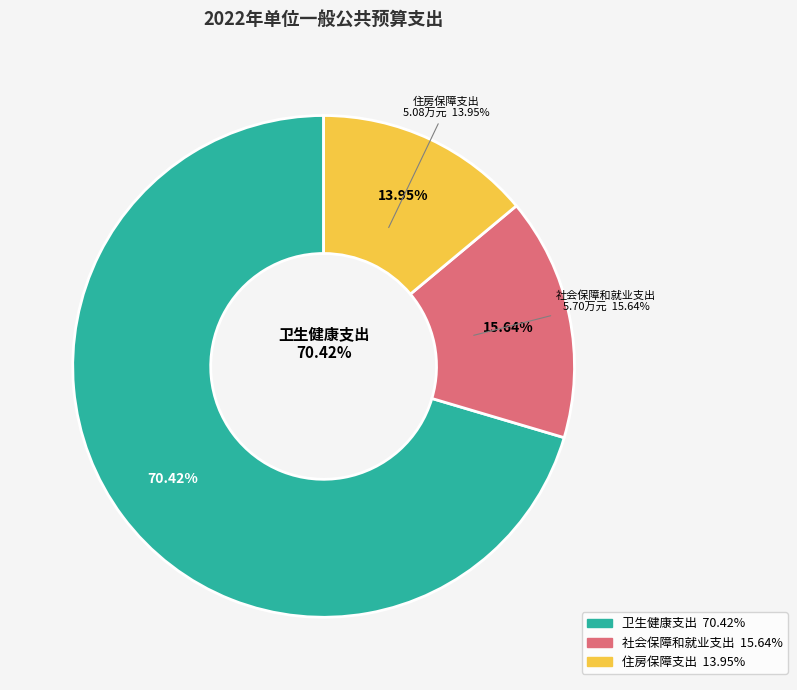

Does 住房保障支出 represent more than half of the total?

No